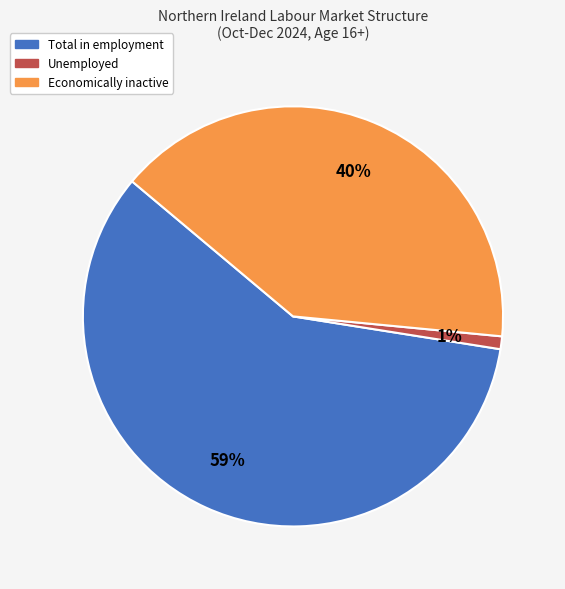

What is the ratio of the value at Economically inactive to the value at Total in employment?

0.7